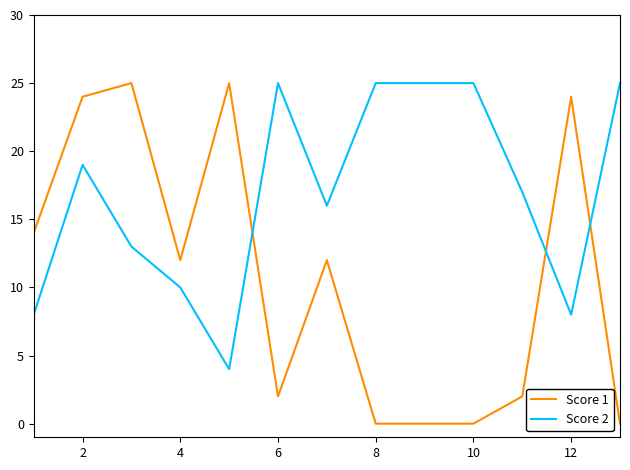

What is the difference between the second highest and second lowest values in the Score 2 series?

17